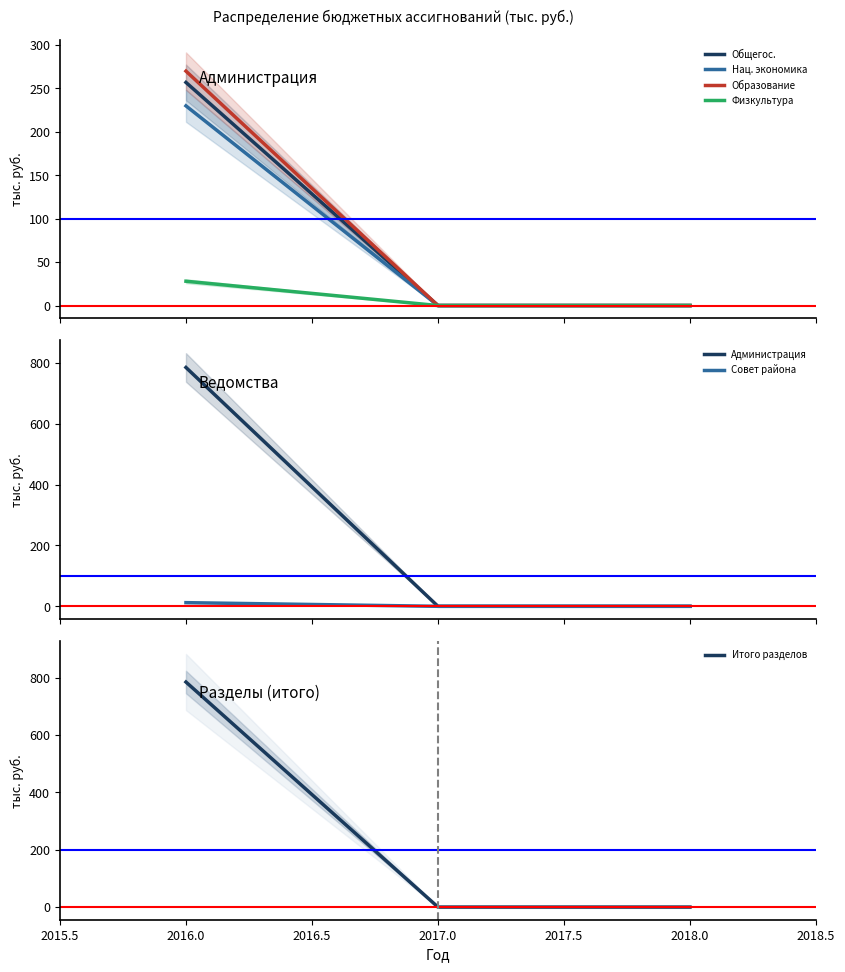

Which category has the lowest value in the 2016 series?

12